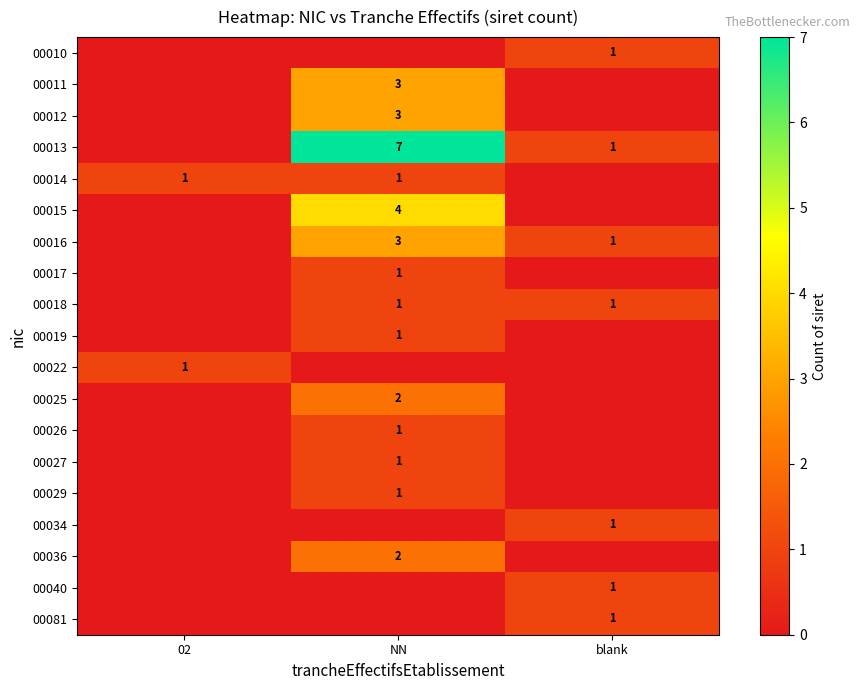

At how many categories does at least one series exceed 0?

3